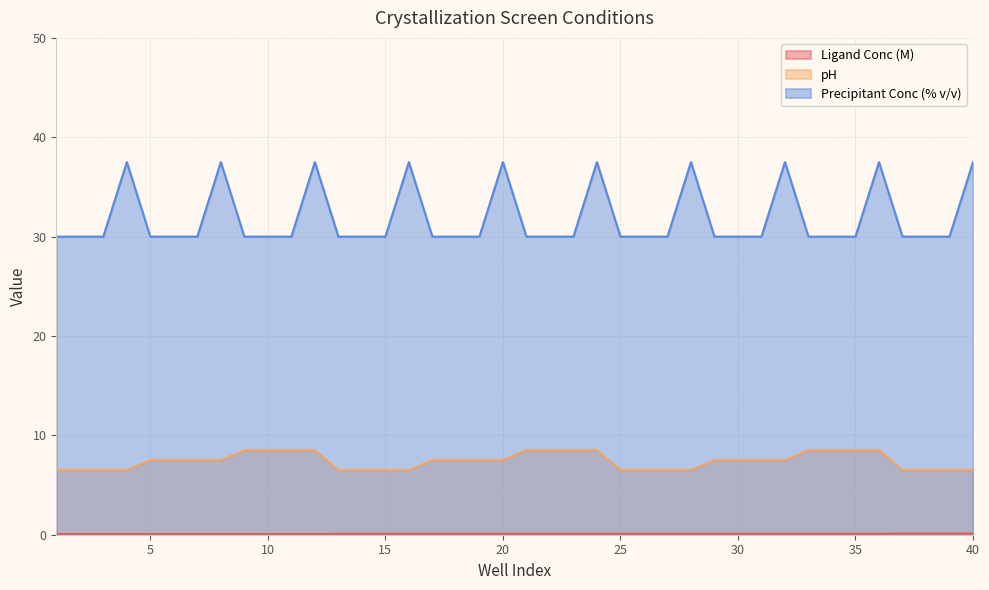

Where is the first local maximum for Precipitant Conc (% v/v)?

4